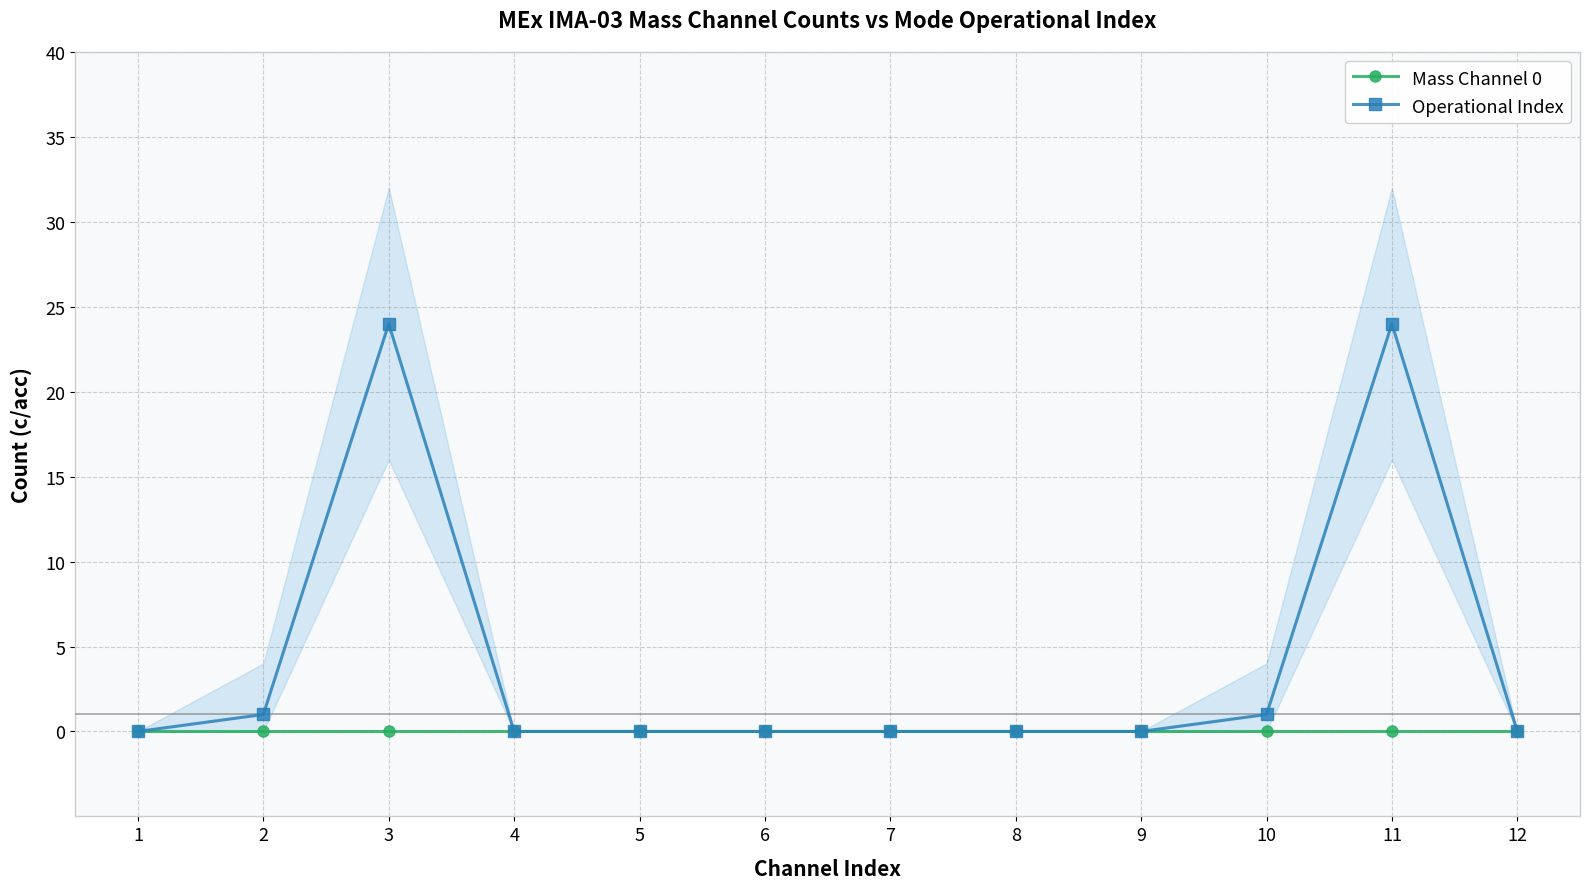

Which series has the largest total across all categories?

Operational Index